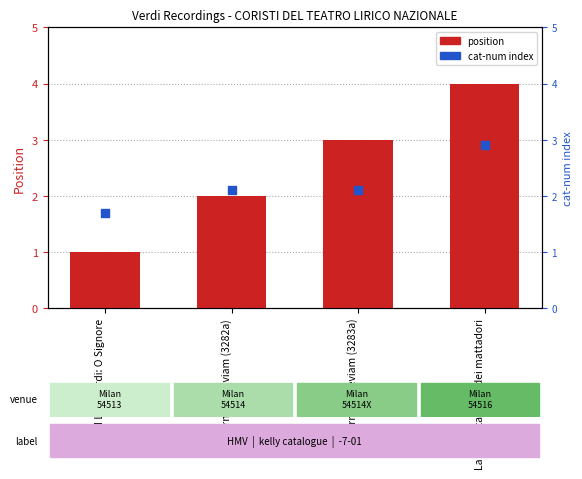

At how many categories does at least one series exceed 1?

4